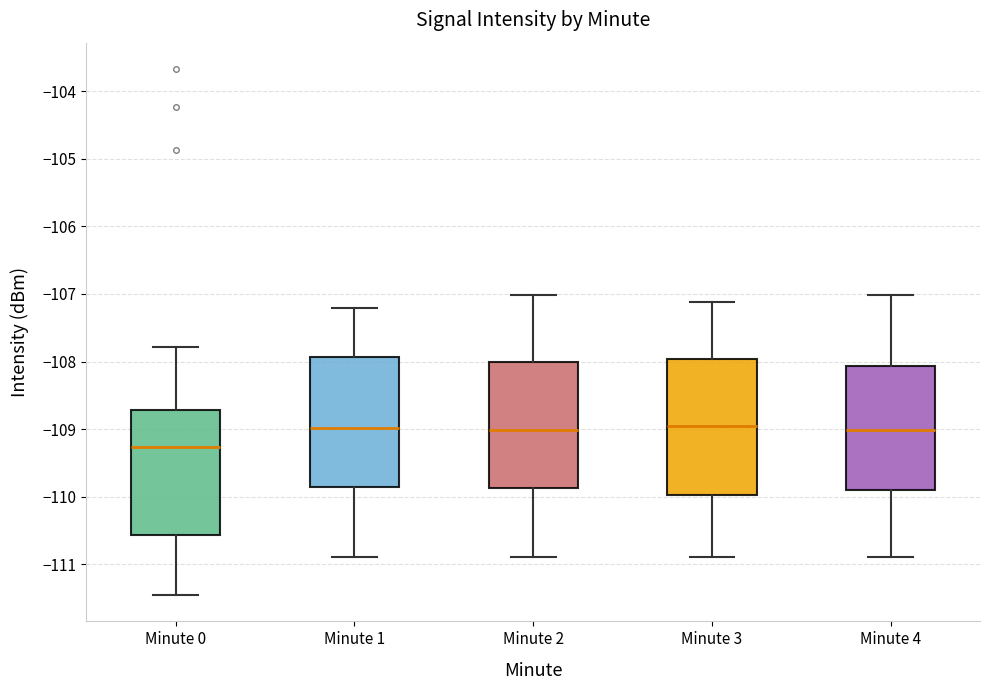

Which box's median line is the lowest?

Minute 0